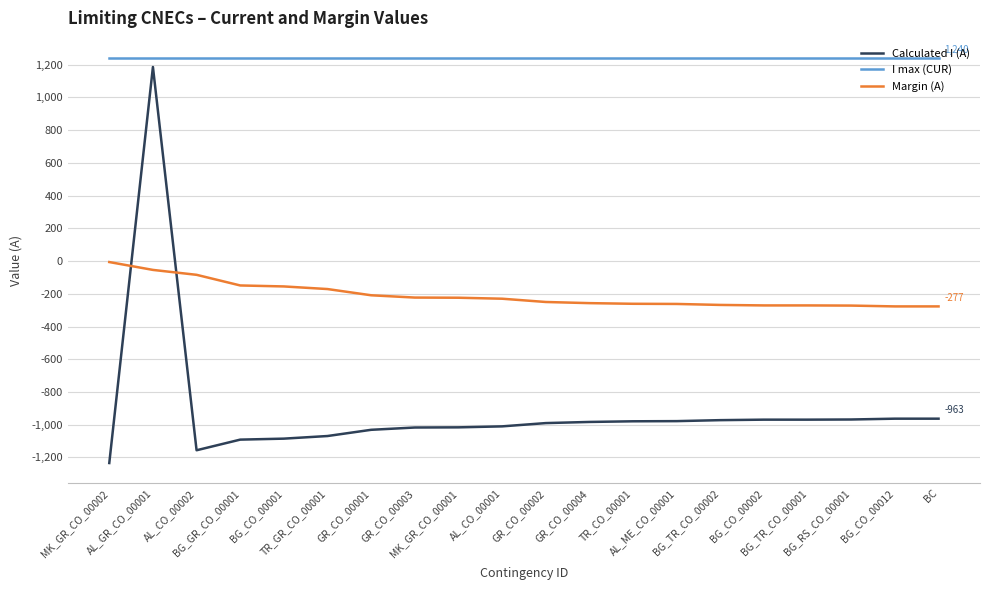

Which series has the largest total across all categories?

I max (CUR)